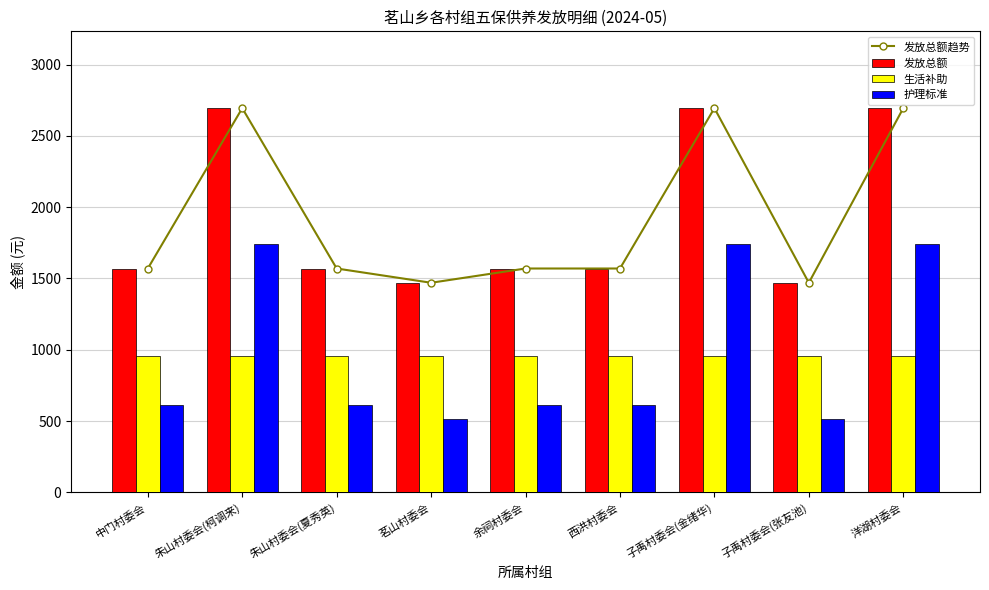

Is it true that 生活补助 equals 1319 at 朱山村委会(柯调来)?

False